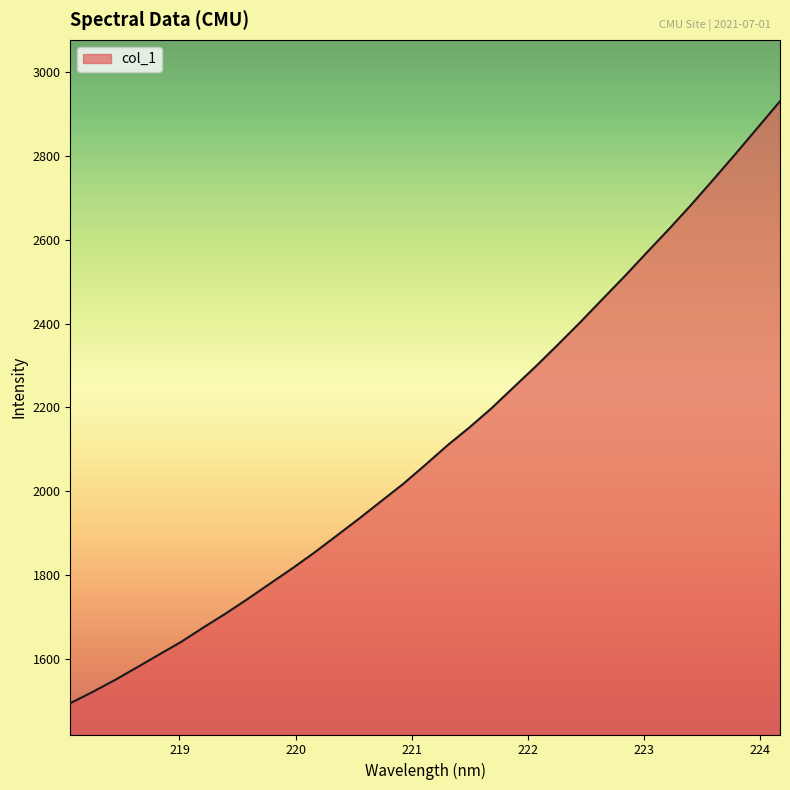

What is the greatest value displayed?

2930.6